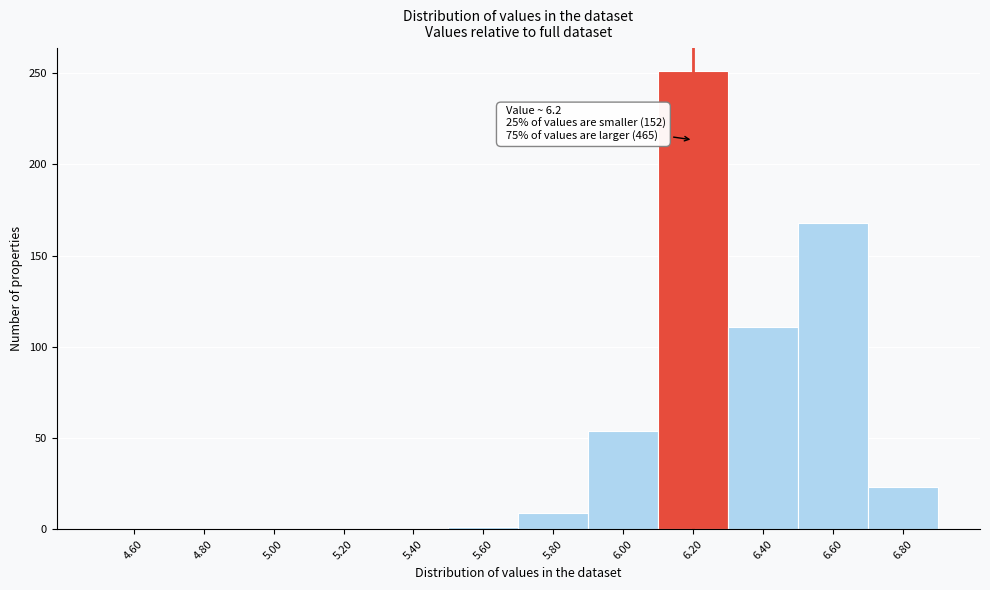

Over which range of the x-axis is the bar tallest?

6.1 to 6.3